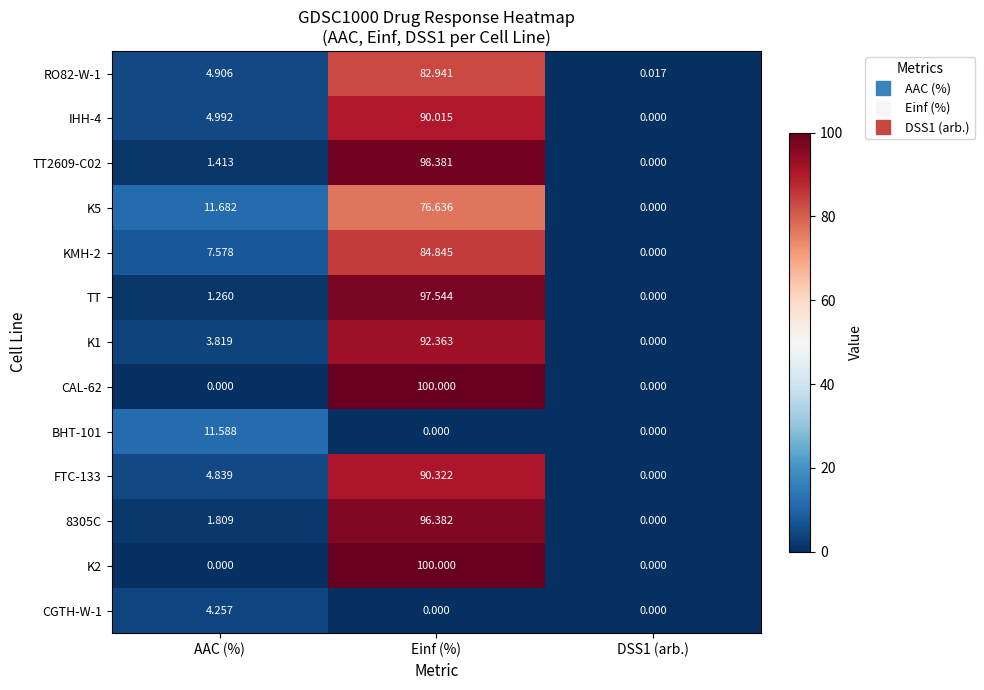

What is the spread (max minus min) of values at AAC (%)?

11.7